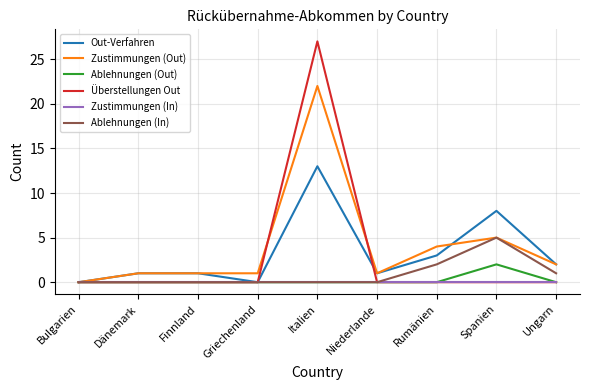

What is the total value across all series at Dänemark?

2